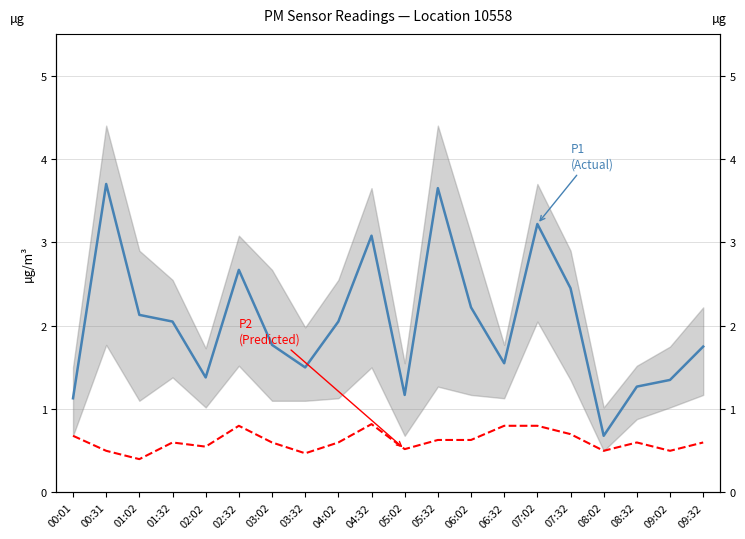

What are all the series names shown in the legend?

P1 (Actual), P2 (Predicted)